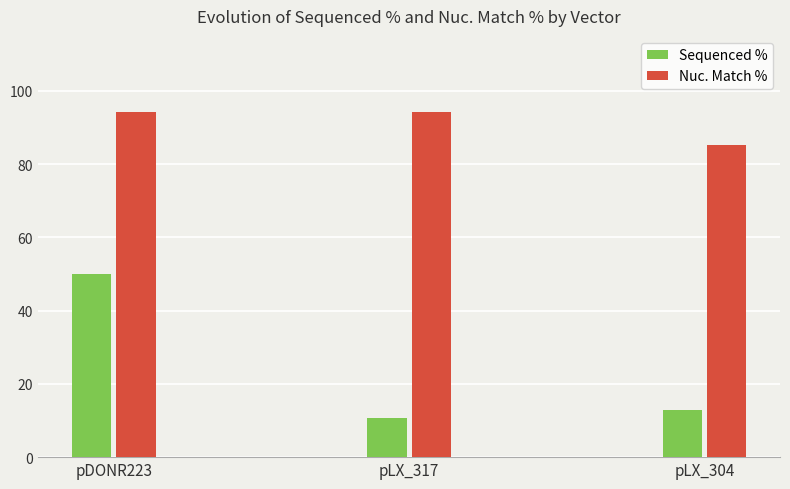

What is the difference between the highest and lowest values at pLX_317?

83.5